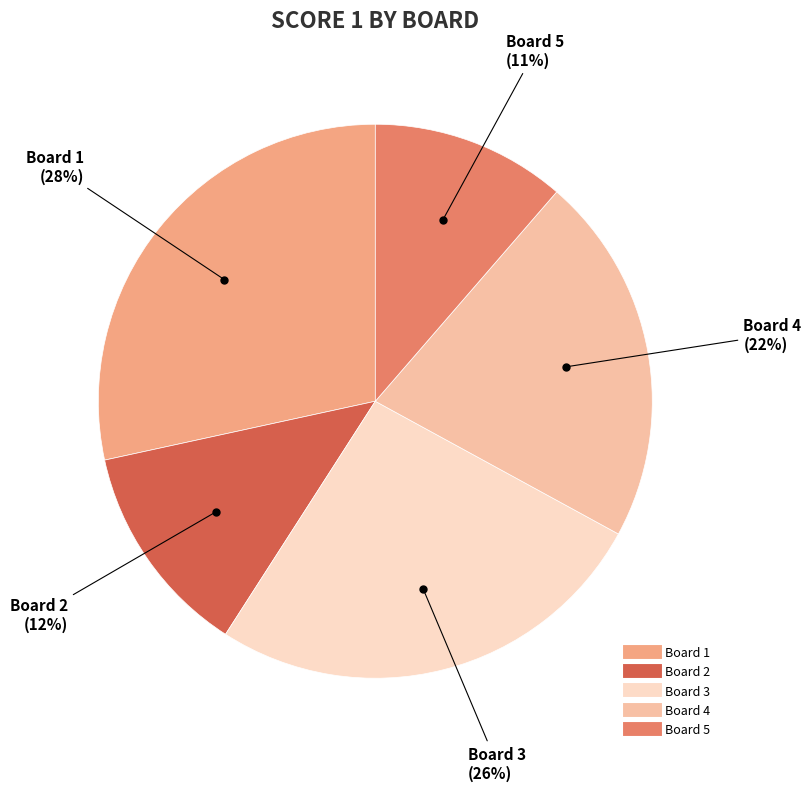

How many segments does this pie chart have?

5